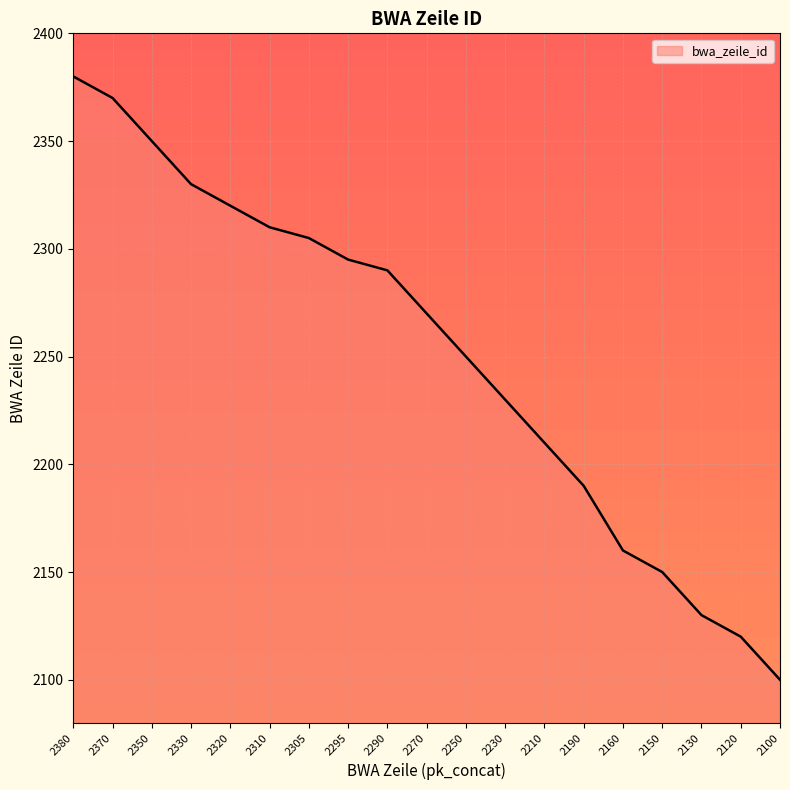

Which label corresponds to the largest value in the chart?

2380